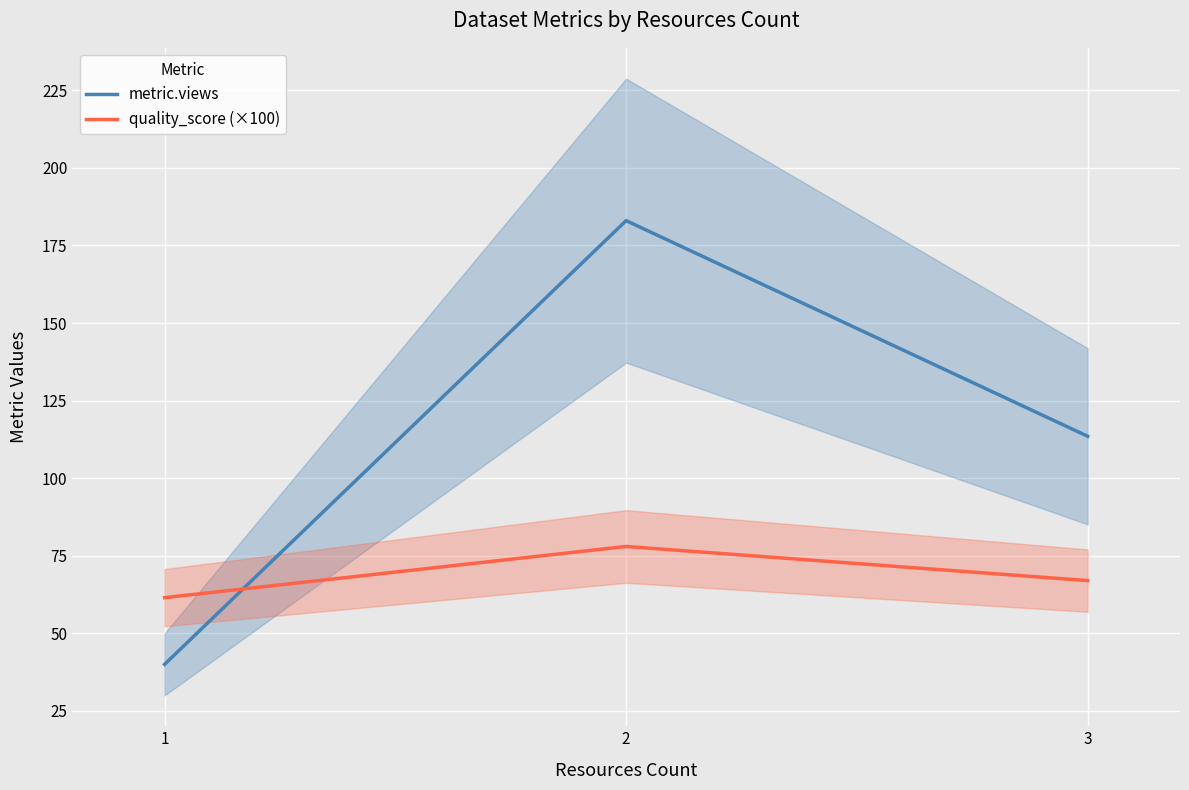

The metric.views series shows 327.4 at 2. True or false?

False